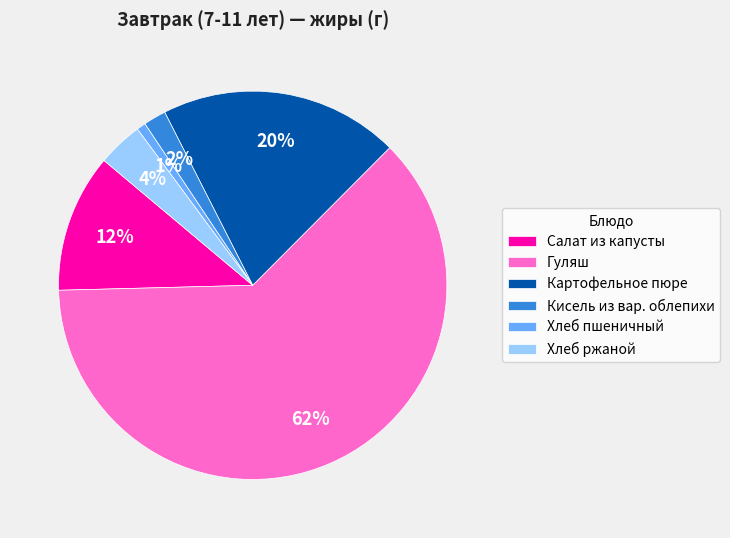

To the nearest percent, what portion does Картофельное пюре represent?

20%